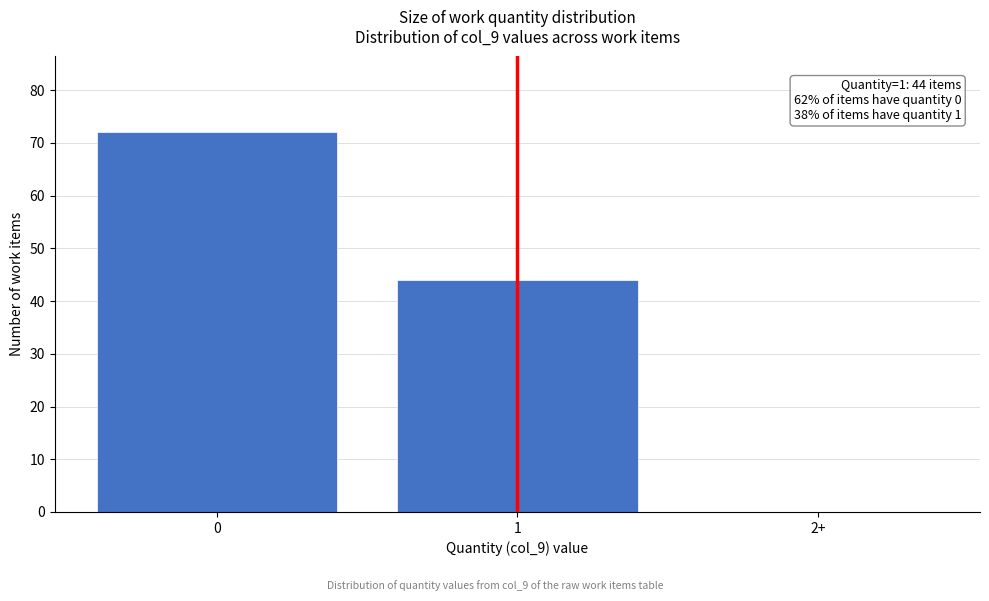

Reading right to left, transcribe all the data shown in this chart.

2+=0	1=44	0=72